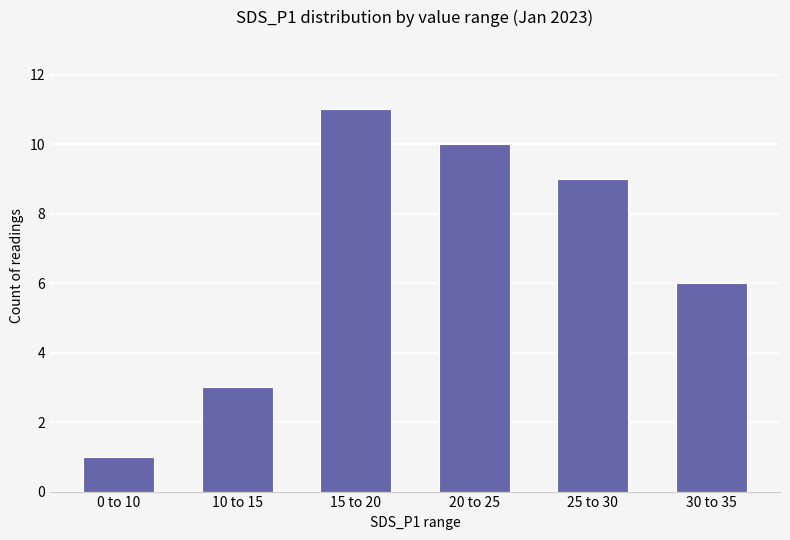

What is the greatest value displayed?

11